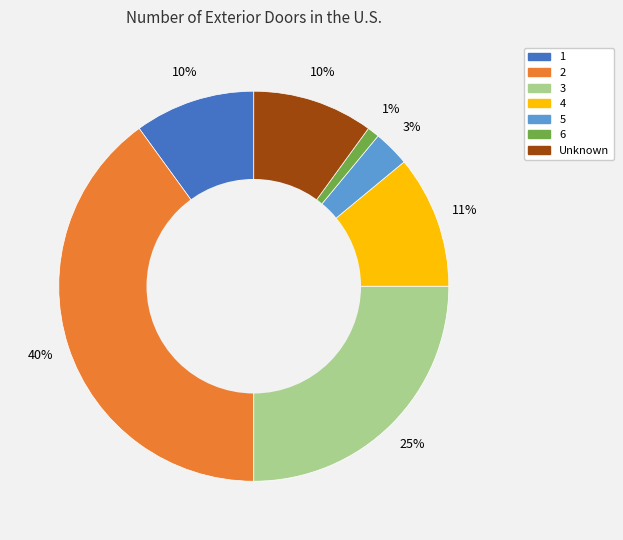

Between 3 and 1, which is larger?

3